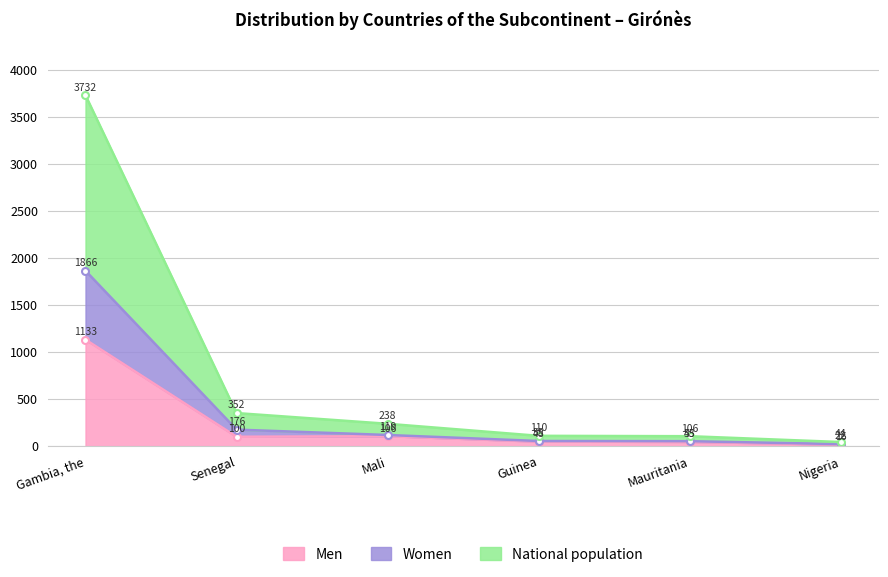

What position from the left is Senegal?

2